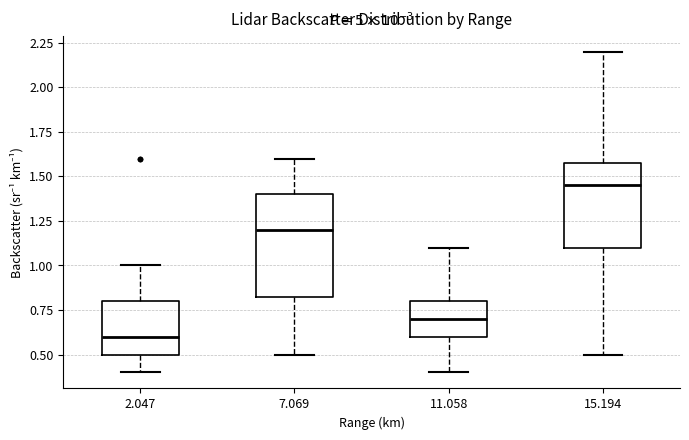

Reading left to right, transcribe this box plot: for each box, give where its median line is, the range the box spans, and where its two whiskers end, as read against the y-axis. The values are not printed on the chart, so give them approximately, as read against the axis.

2.047: median 0.60, box 0.50 to 0.80, whiskers 0.40 to 1.00
7.069: median 1.20, box 0.85 to 1.40, whiskers 0.50 to 1.60
11.058: median 0.70, box 0.60 to 0.80, whiskers 0.40 to 1.10
15.194: median 1.45, box 1.10 to 1.60, whiskers 0.50 to 2.20